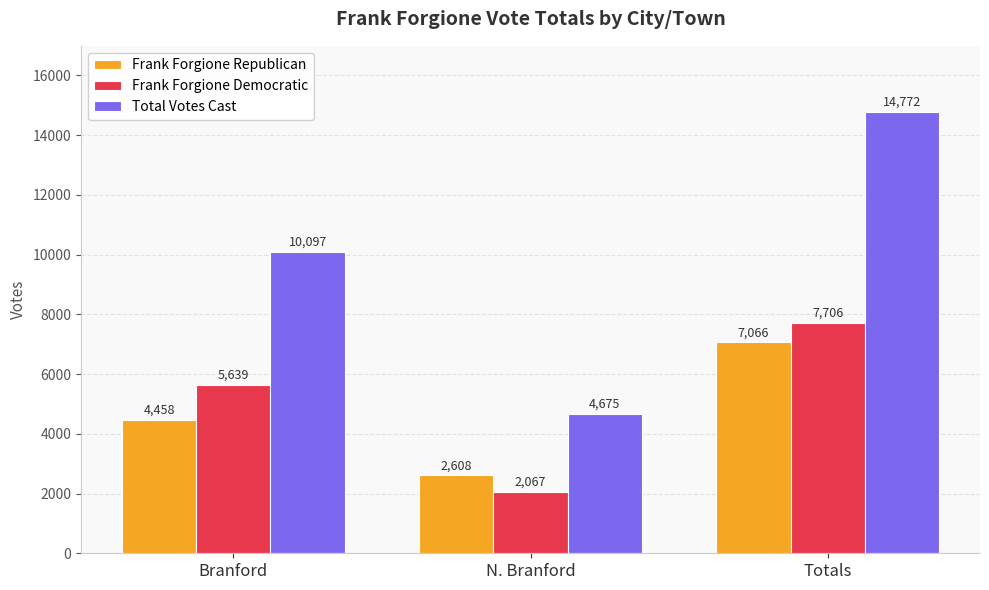

Reading right to left, transcribe all the data shown in this chart.

Frank Forgione Republican: 7066	2608	4458
Frank Forgione Democratic: 7706	2067	5639
Total Votes Cast: 14772	4675	10097